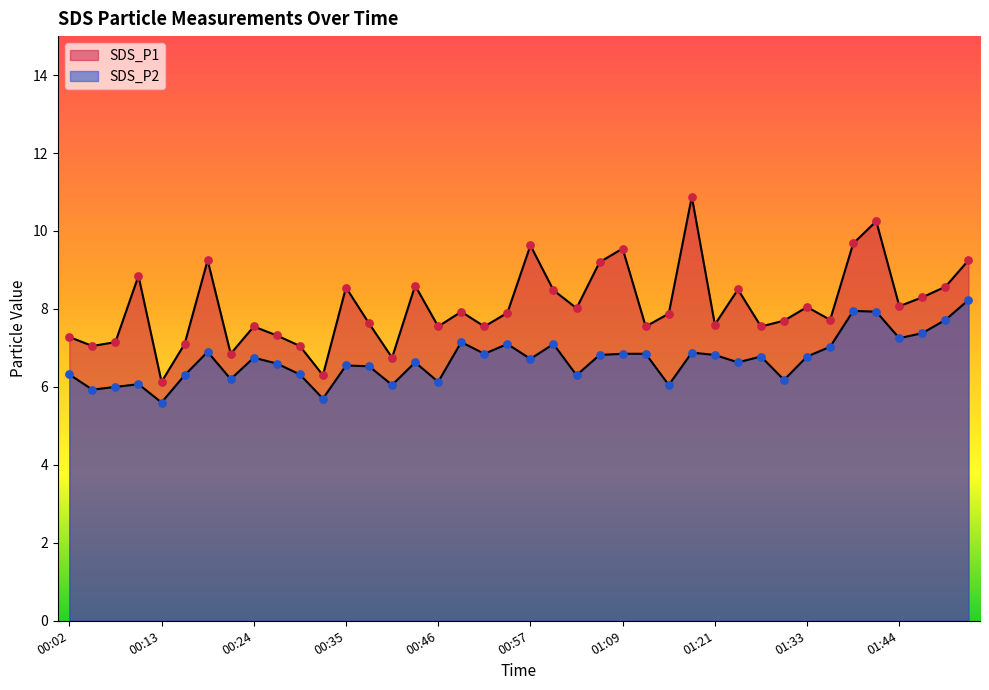

Is the value of SDS_P1 at 01:30 greater than the value of SDS_P2 at 00:05?

Yes